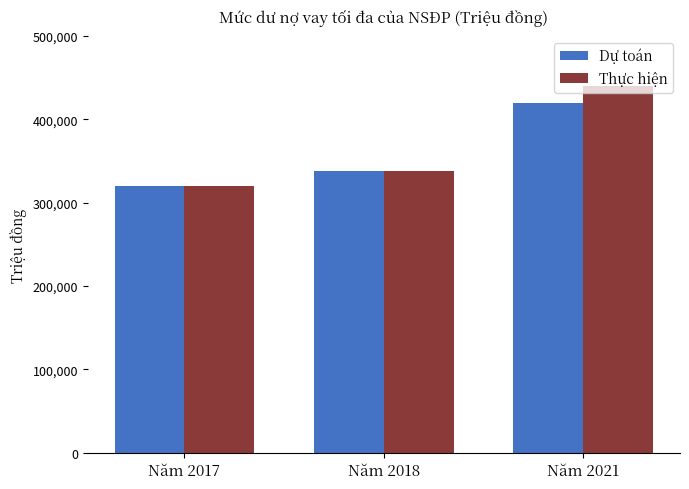

The value of Dự toán at Năm 2018 is 338400. True or false?

True